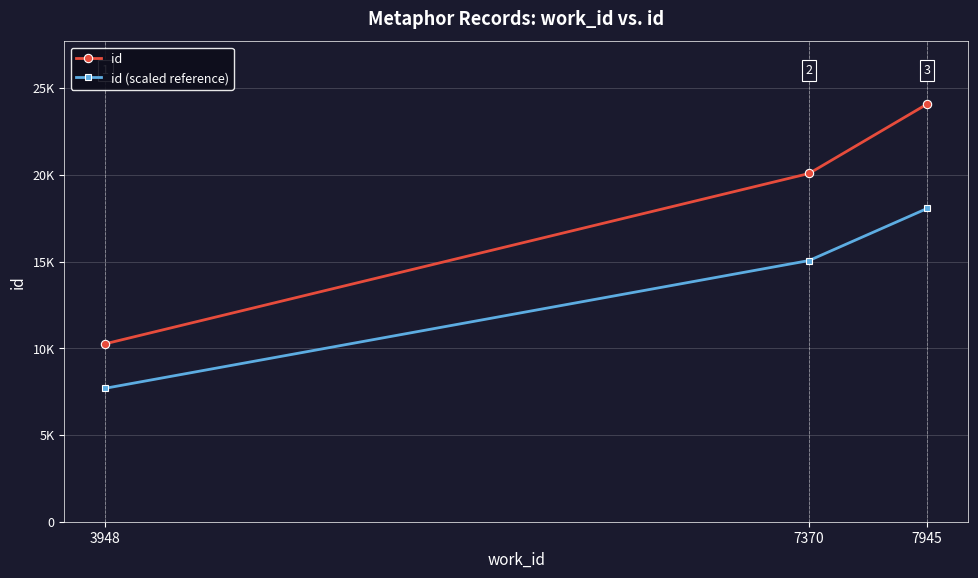

Is it true that id equals 20080.0 at 7370?

True